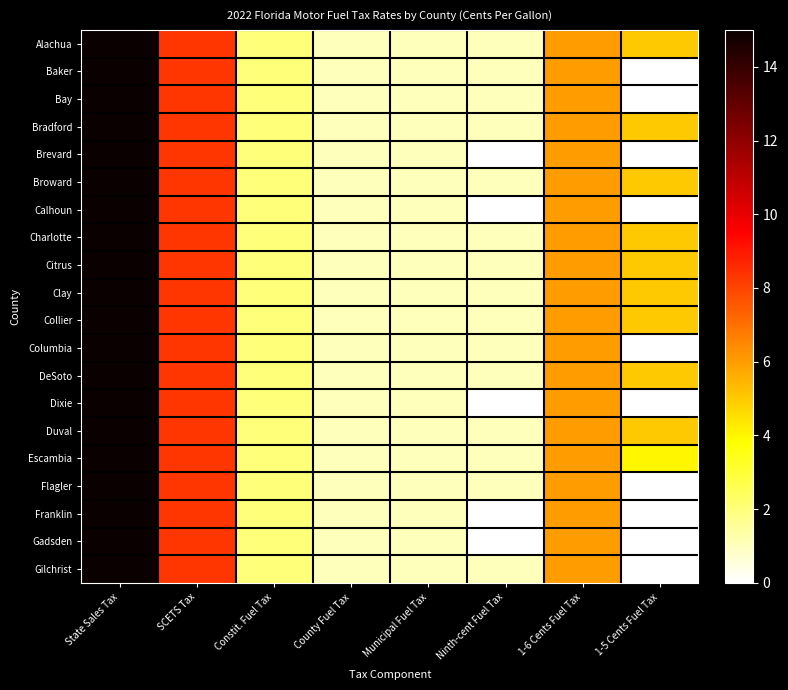

At which category is the sum across all series the highest?

State Sales Tax